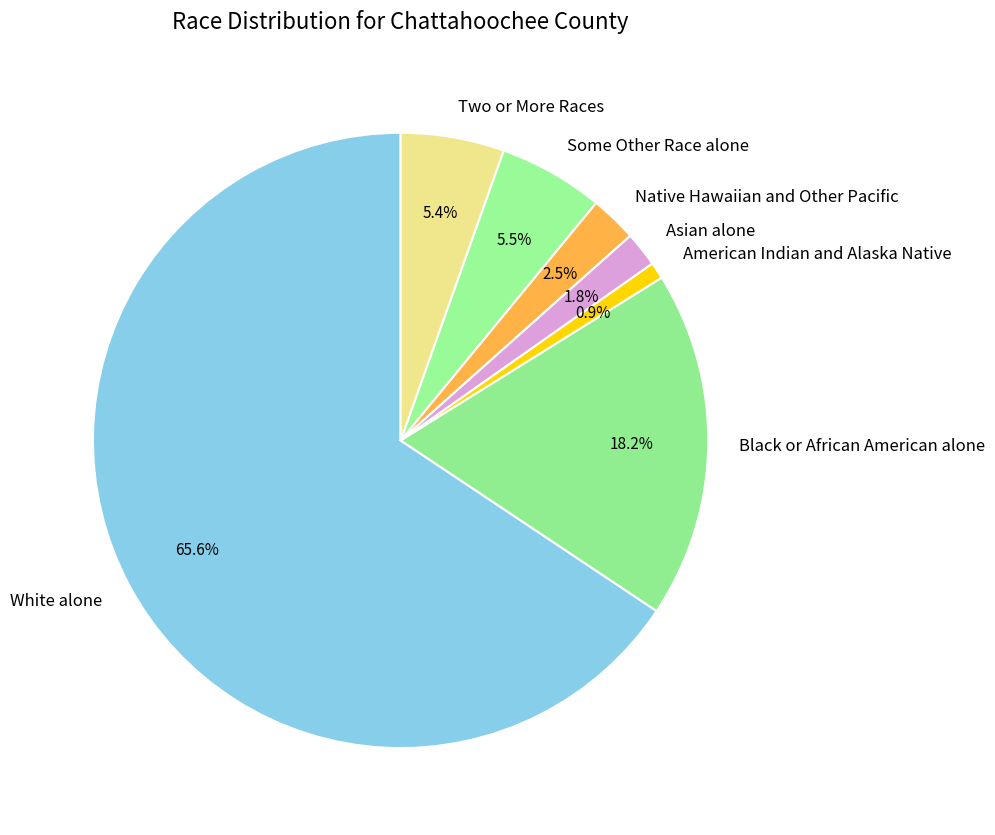

Which slice is the largest?

White alone